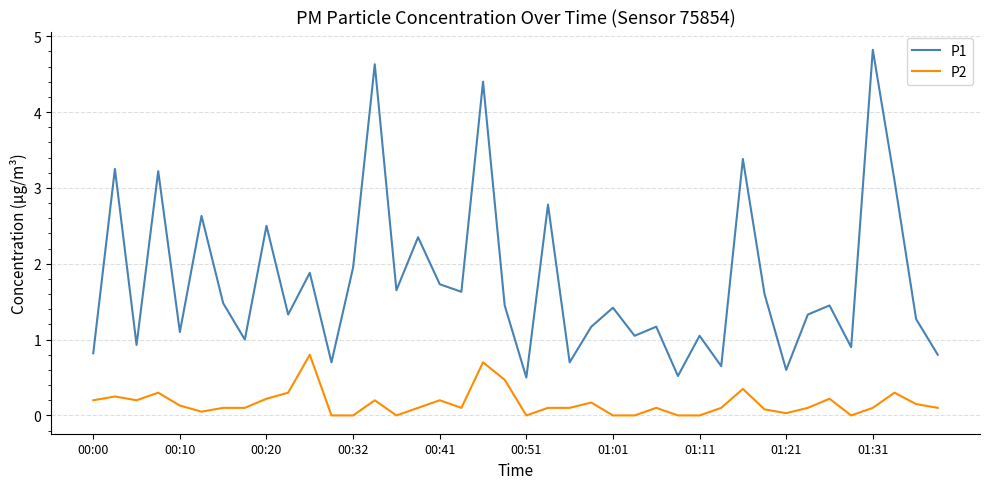

Which series has the widest spread of values?

P1